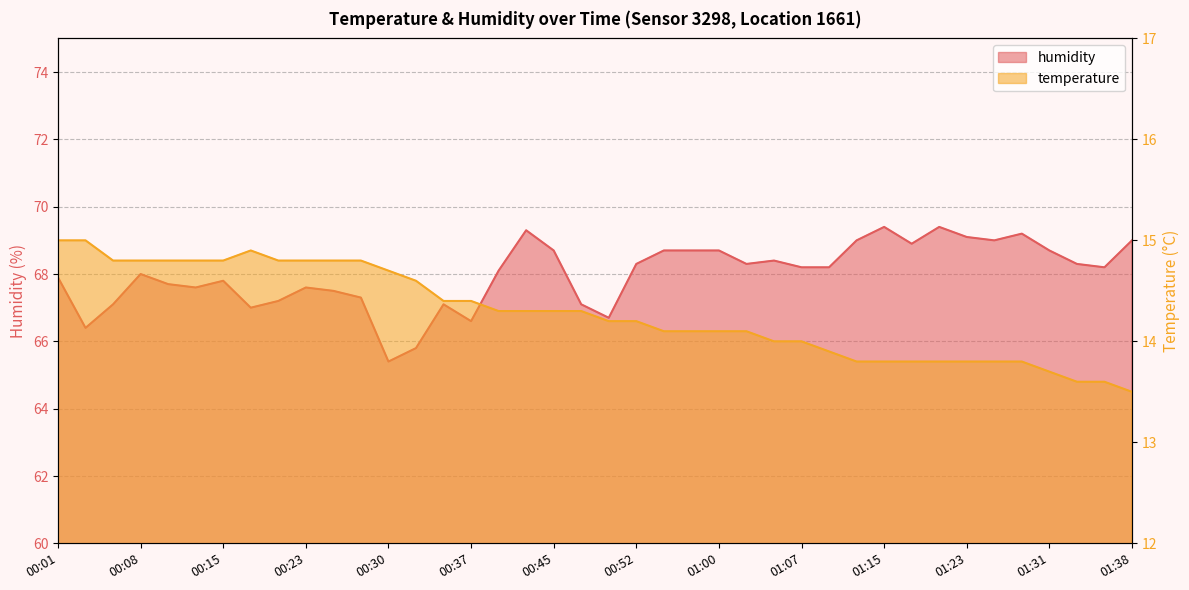

What is the average value of the humidity series?

68.0